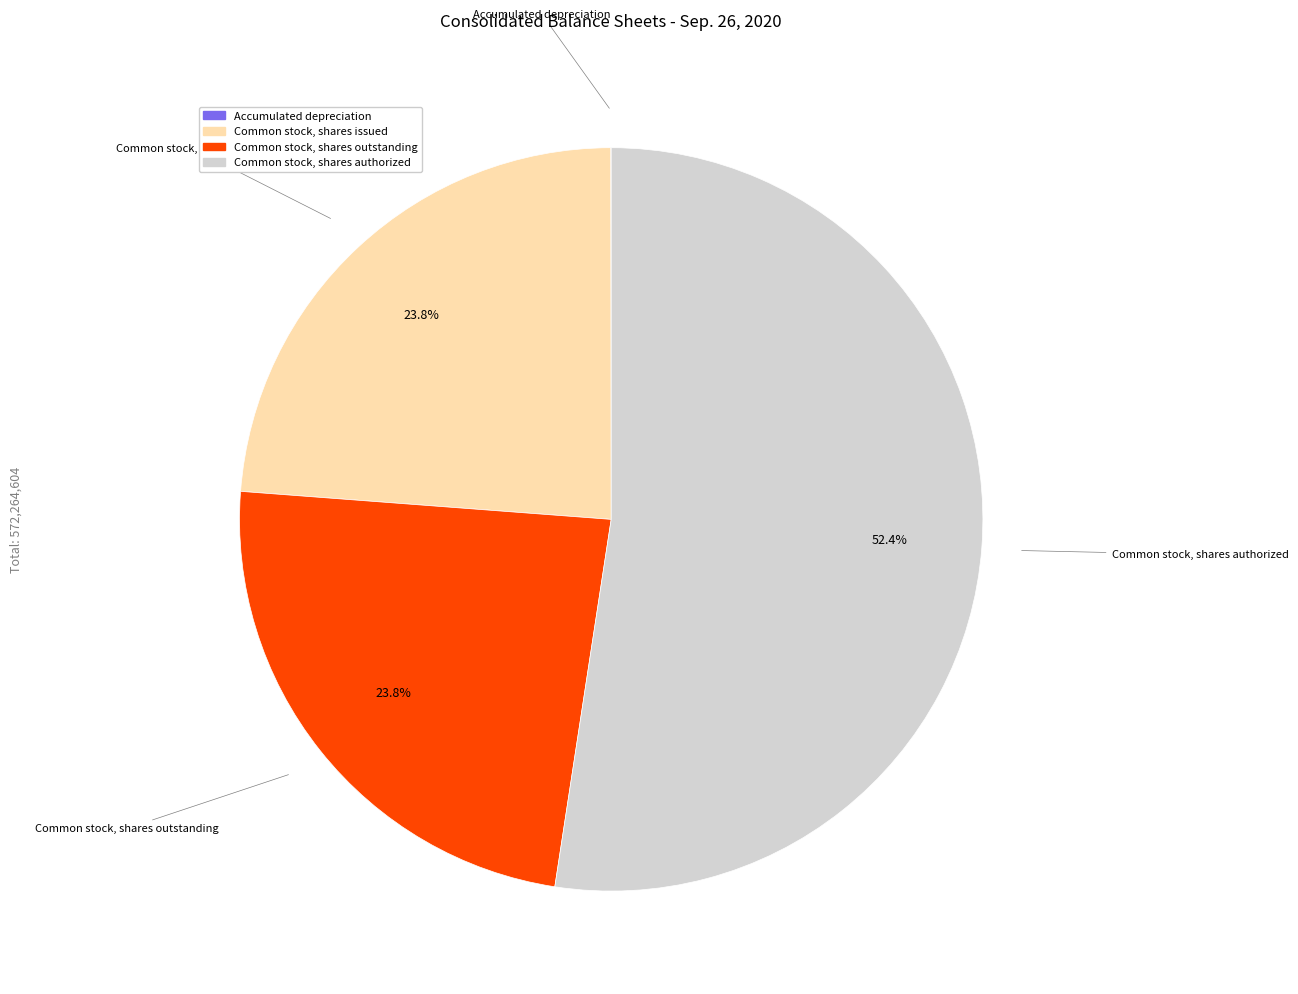

Which slice is the largest?

Common stock, shares authorized